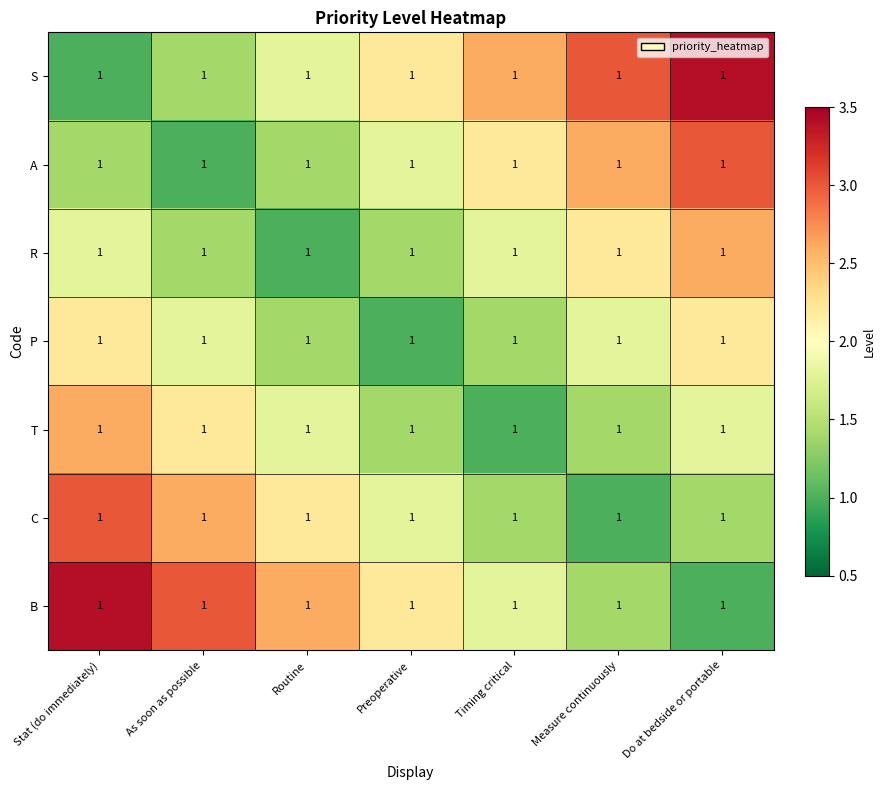

The A series shows 3.0 at Do at bedside or portable. True or false?

True